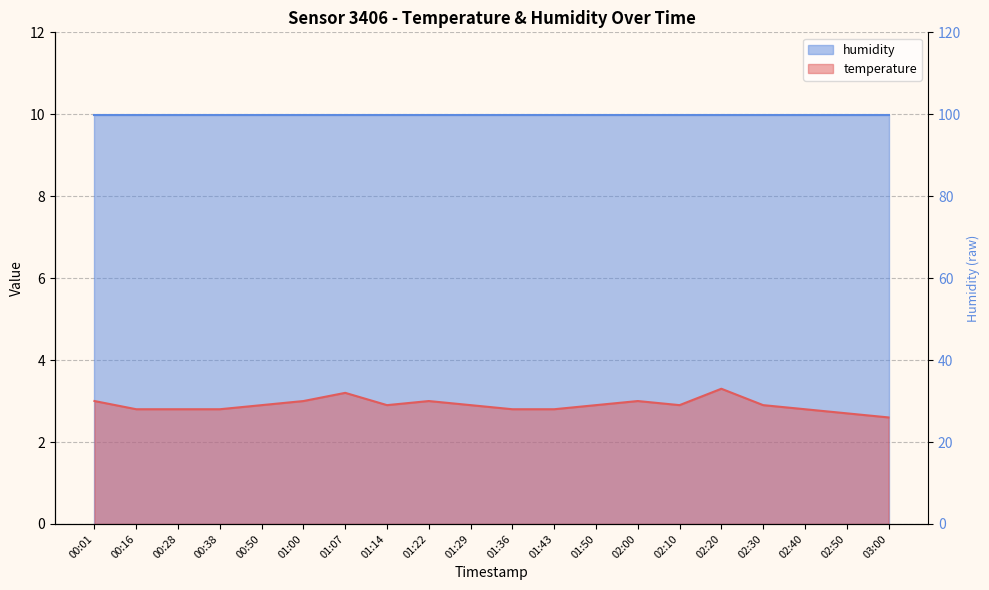

True or false: the data shows 1.3 at 01:07.

False